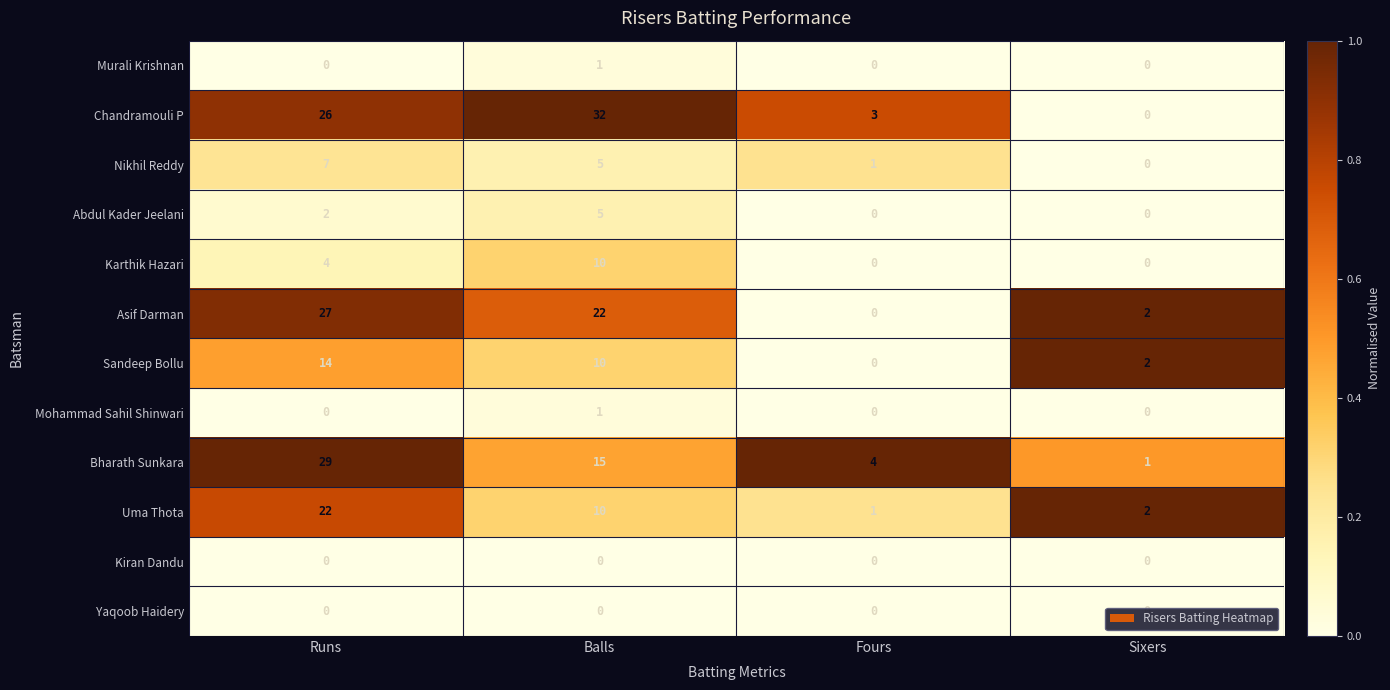

List the labels in order of Nikhil Reddy value, smallest first.

Sixers, Fours, Balls, Runs